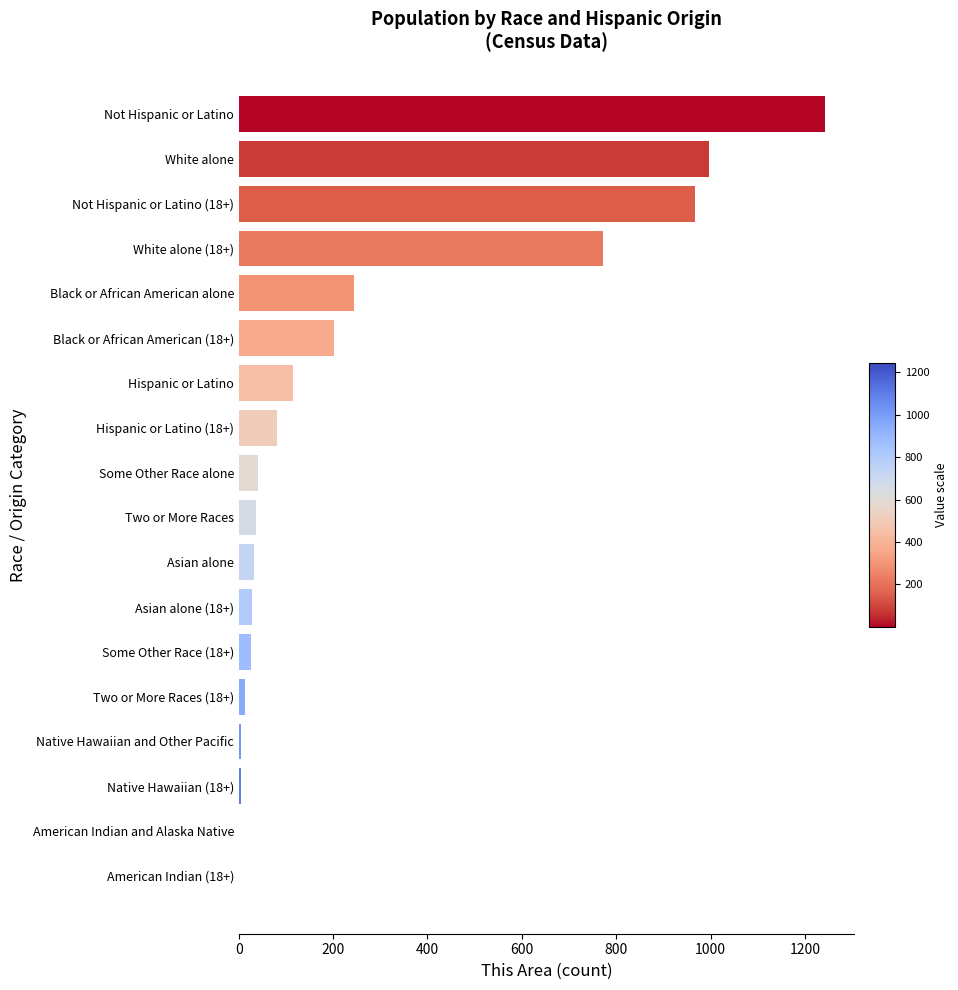

How many categories are shown in the chart?

18